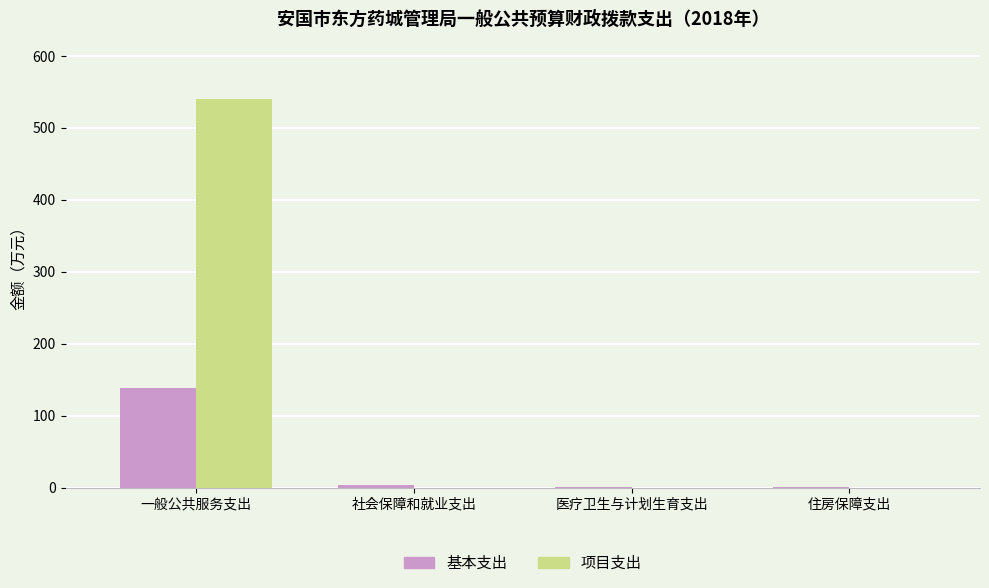

The 项目支出 series shows 540.0 at 一般公共服务支出. True or false?

True